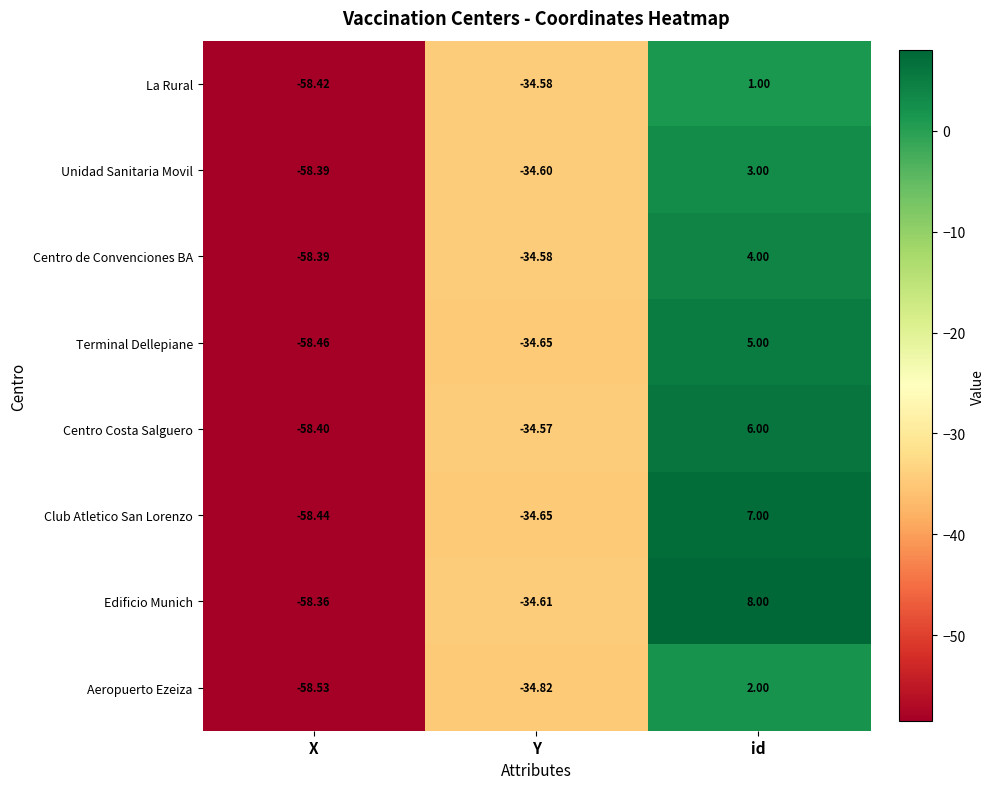

Which series has the widest spread of values?

Edificio Munich